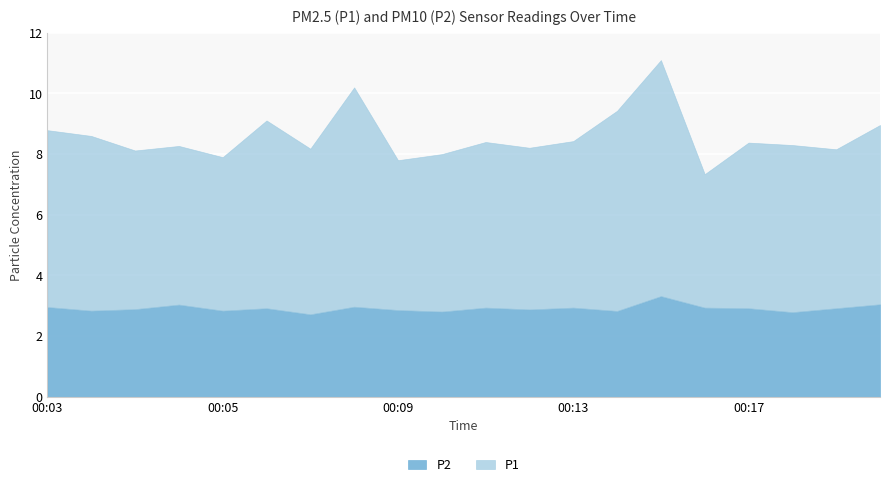

At which category is the sum across all series the highest?

00:15